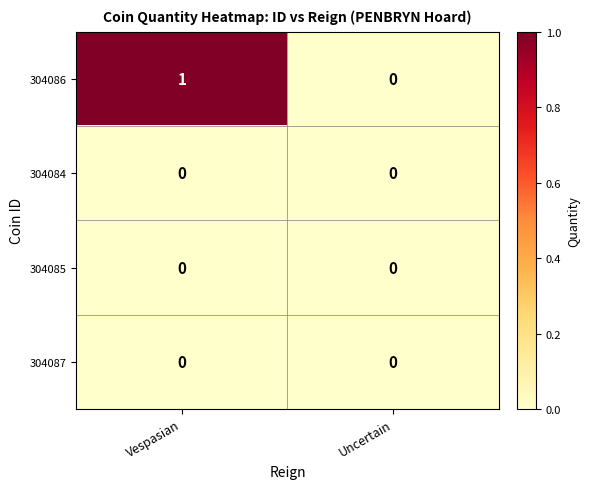

Where is 304086 nearest to the value 0?

Uncertain